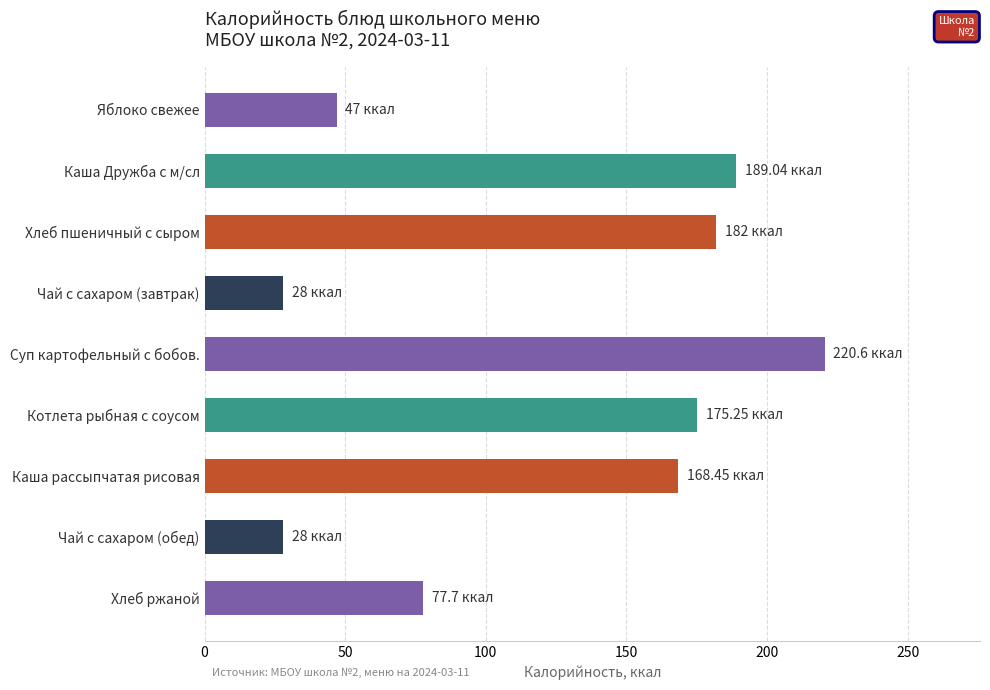

What is the change in value from Чай с сахаром (завтрак) to Суп картофельный с бобов.?

+192.6